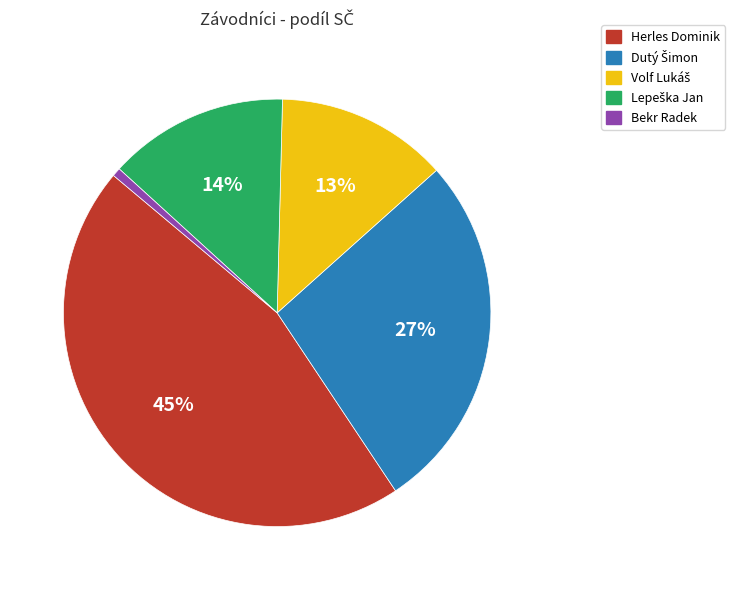

Combined, do Bekr Radek and Herles Dominik account for over 50%?

No